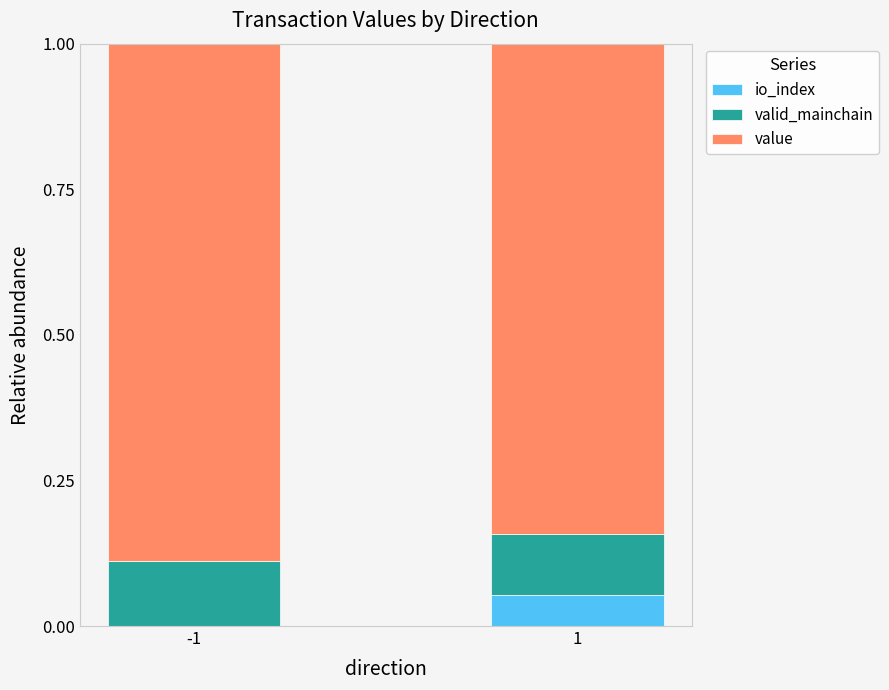

What is the total value across all series at -1?

1.0